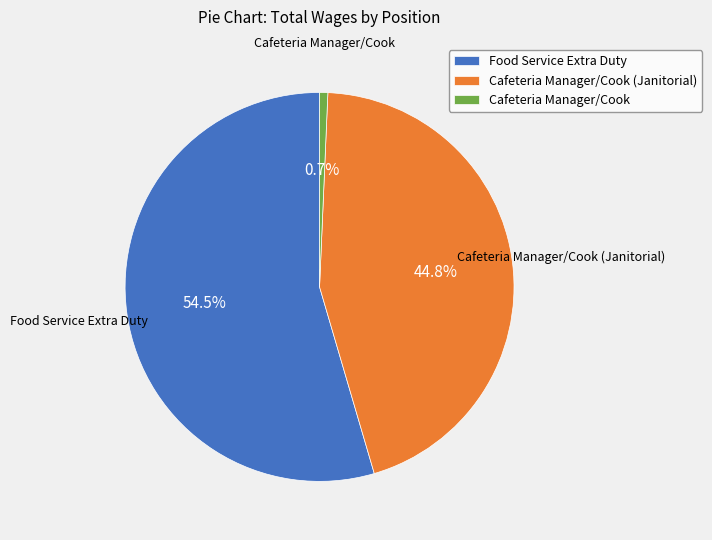

To the nearest percent, what is the average slice percentage?

33%